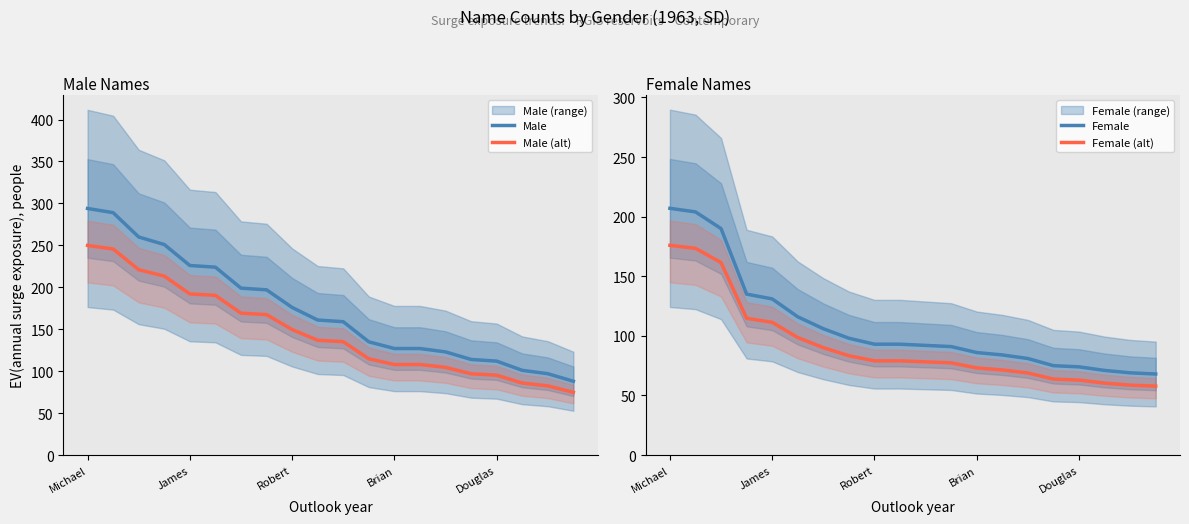

Count the number of categories in the chart.

20